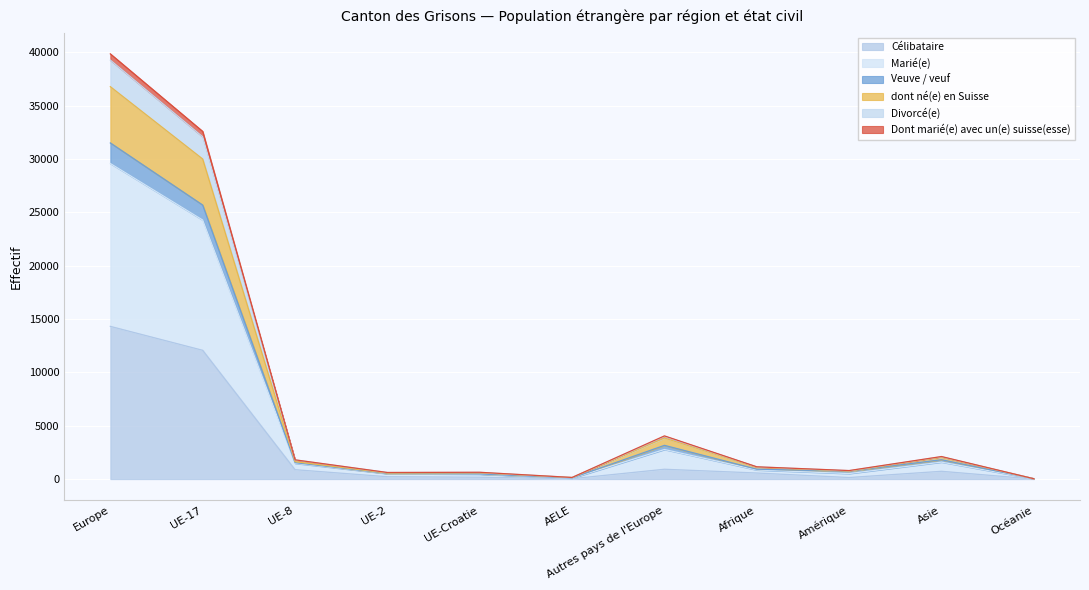

What is the label of the 2nd point from the right?

Asie